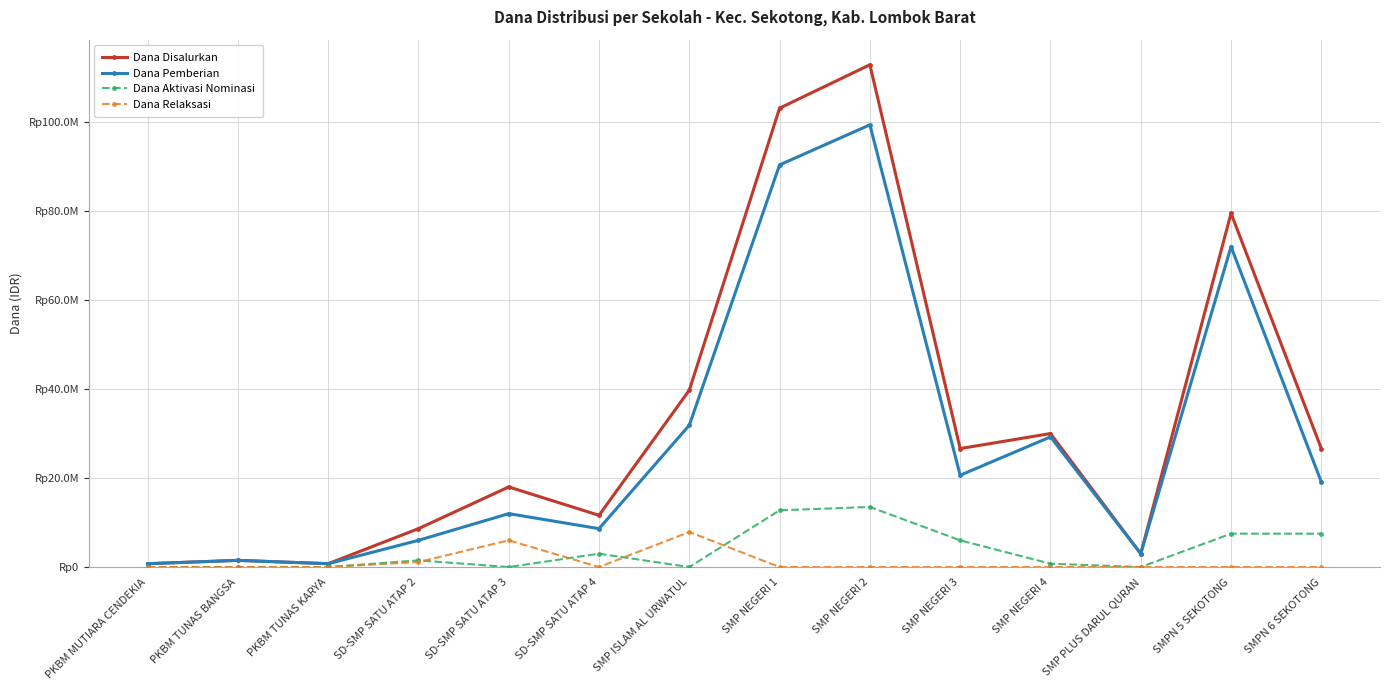

What is the label of the 4th point from the left?

SD-SMP SATU ATAP 2